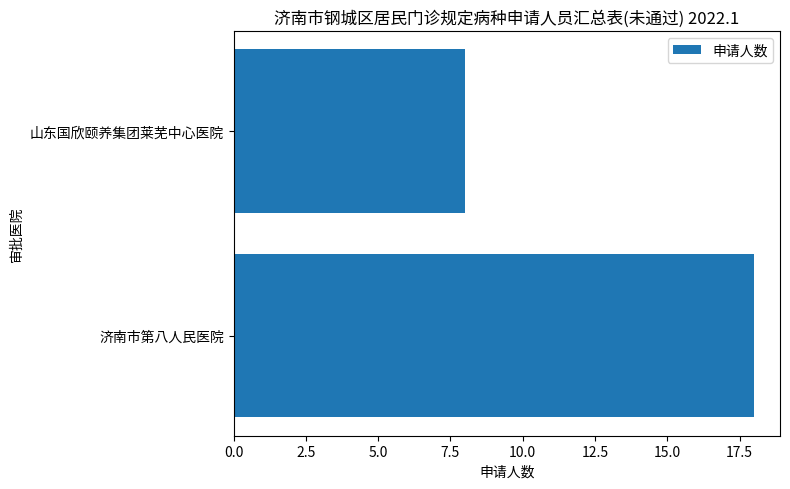

The chart shows a value of 8 at 山东国欣颐养集团莱芜中心医院. True or false?

True